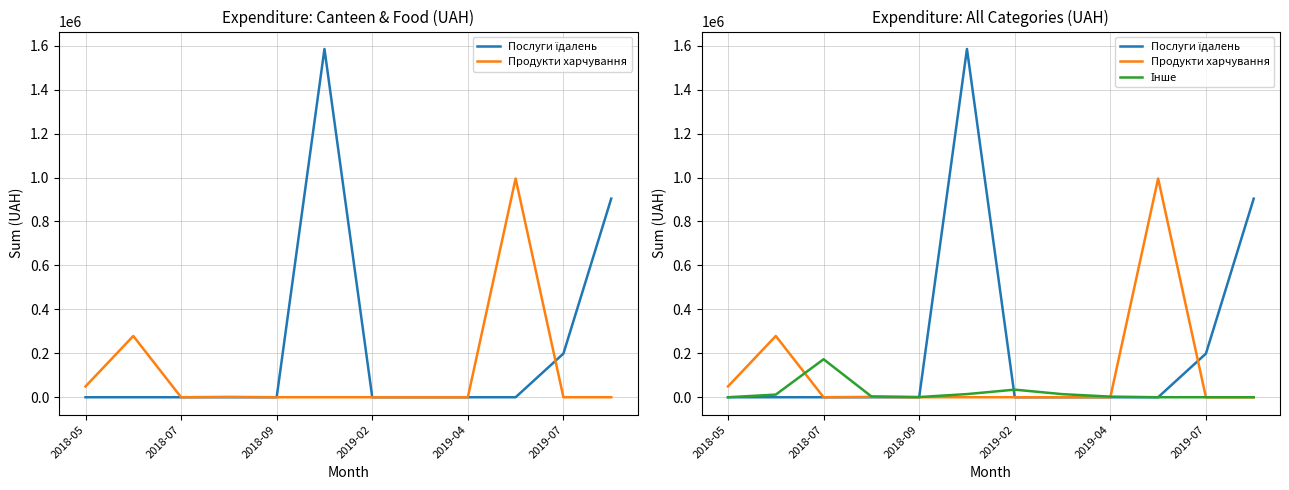

Reading right to left, what are all the values shown in this chart?

Послуги їдалень: 903821.1	198673.2	0.0	0.0	0.0	0.0	1585079.5	0.0	0.0	0.0	0.0	0.0
Продукти харчування: 0.0	0.0	995502.9	0.0	0.0	0.0	0.0	0.0	1716.0	0.0	278758.3	49225.0
Інше: 0.0	0.0	0.0	2855.0	14044.7	34522.5	14381.2	910.8	3741.1	172951.4	12048.9	0.0